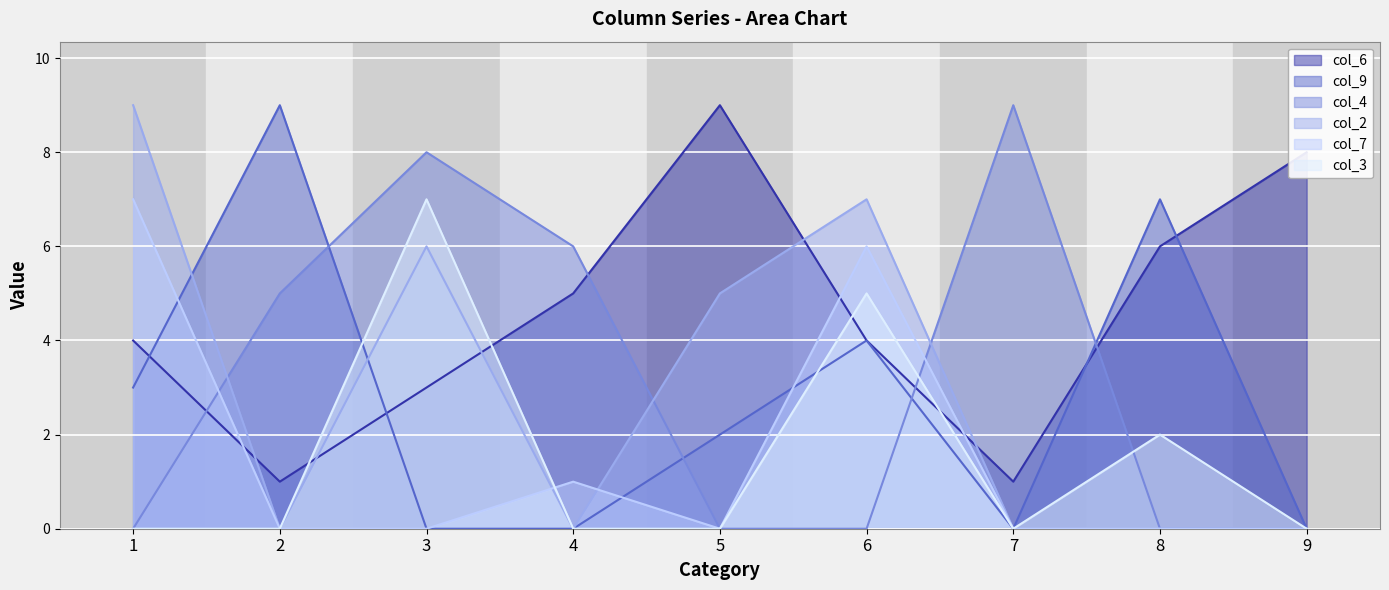

Which category has the lowest value in the col_9 series?

3